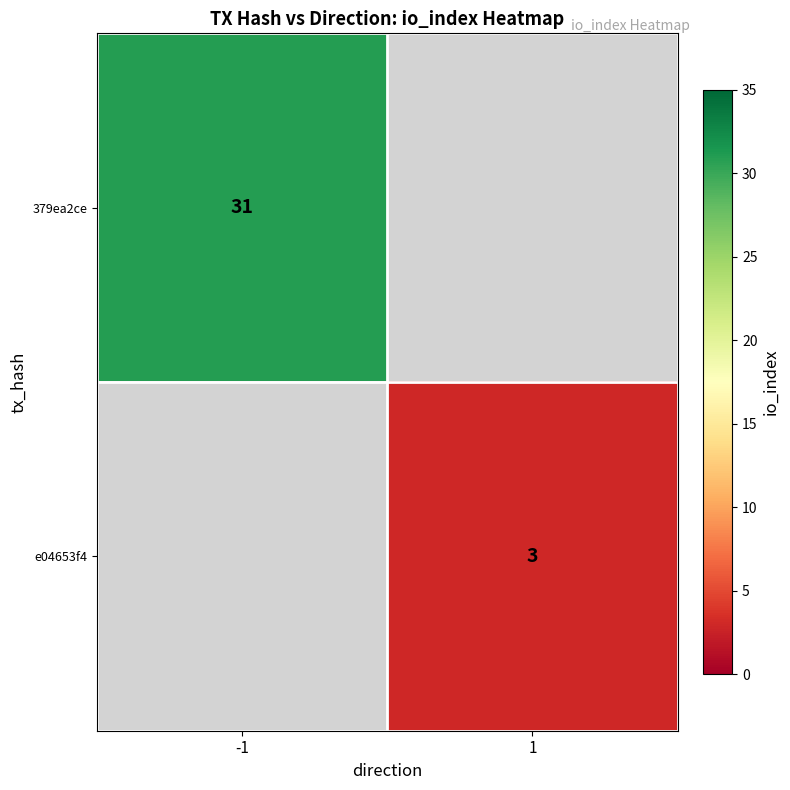

What is the maximum value shown in the chart?

31.0